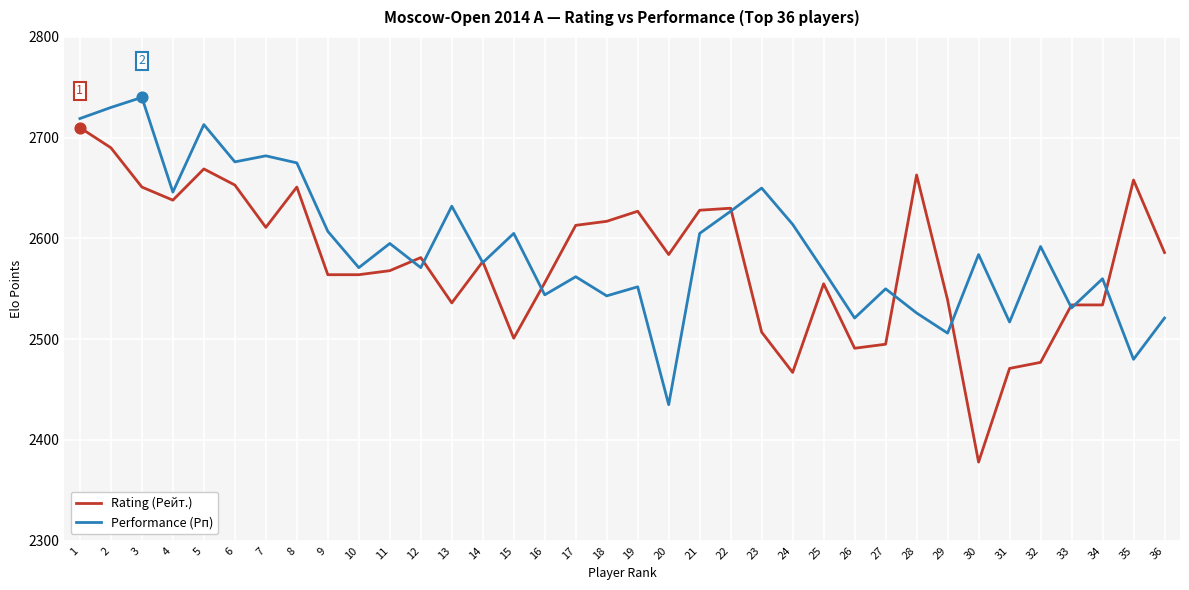

What is the difference between the highest and lowest values at 13?

96